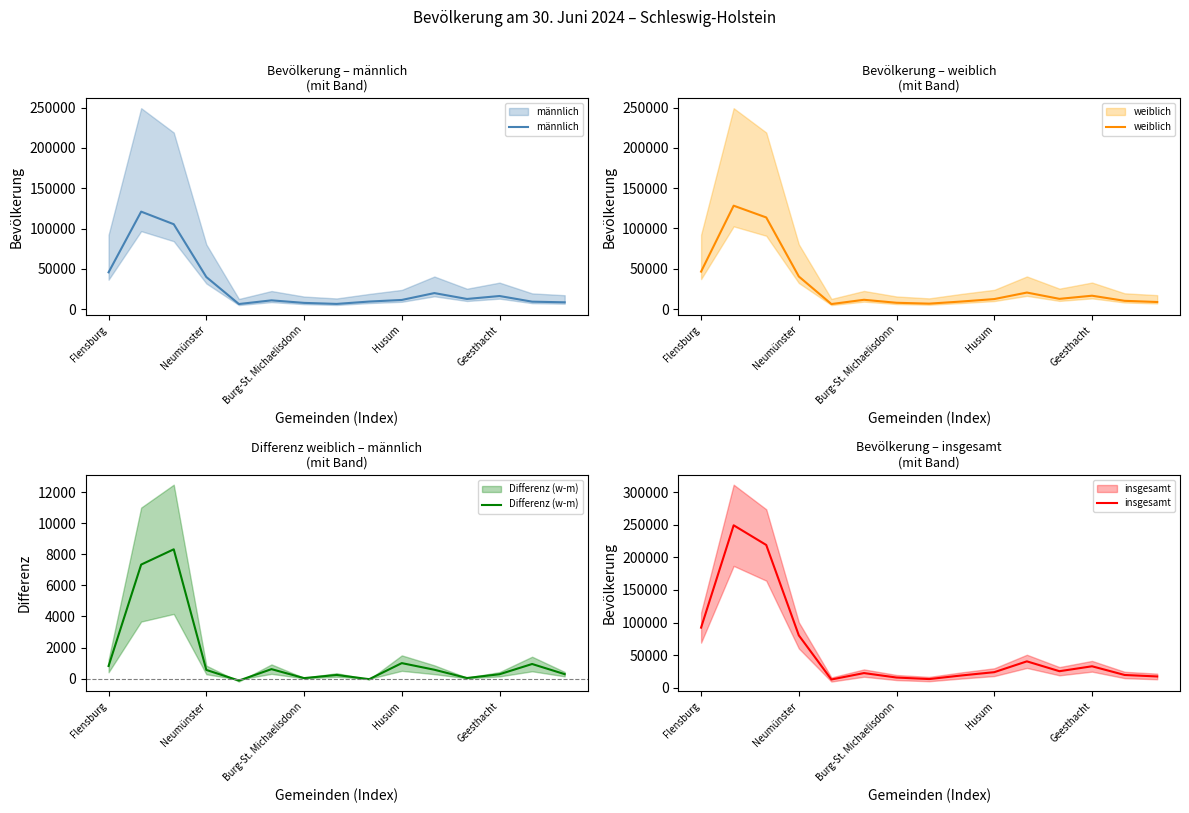

What is the label of the 8th point from the left?

7